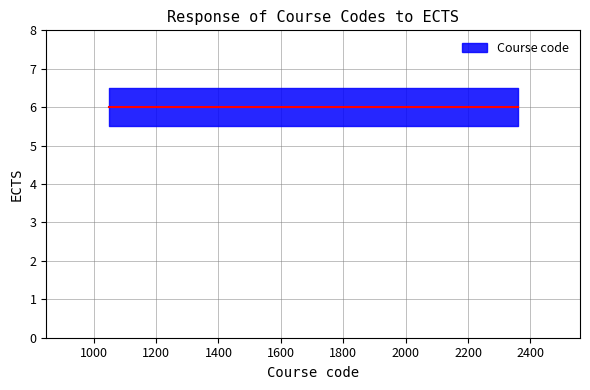

Approximately how many times larger is the value at 1055 compared to 1048?

1.0